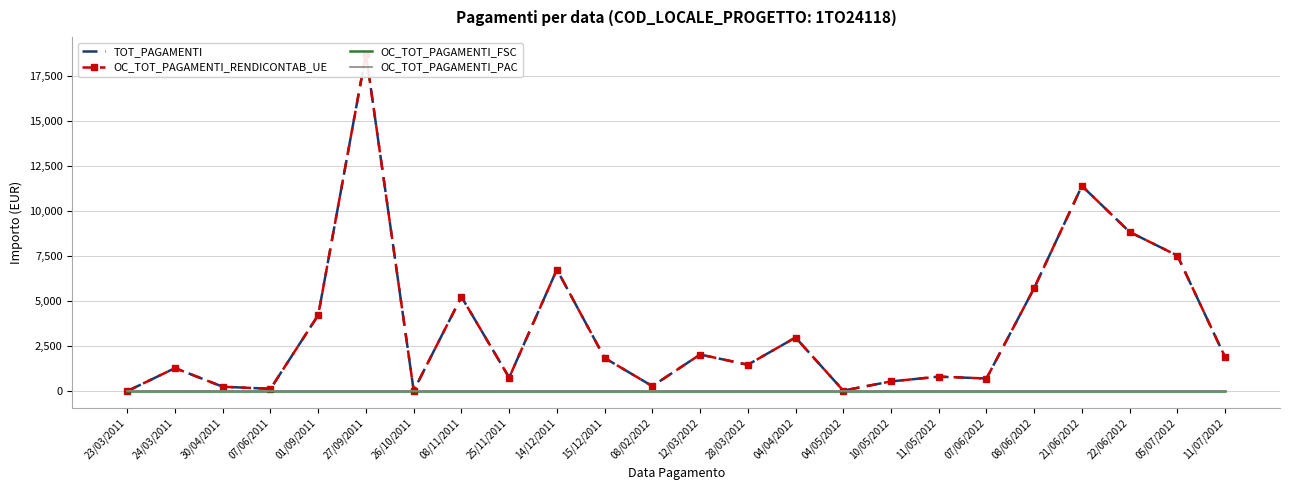

Between 26/10/2011 and 08/06/2012, which is larger?

08/06/2012